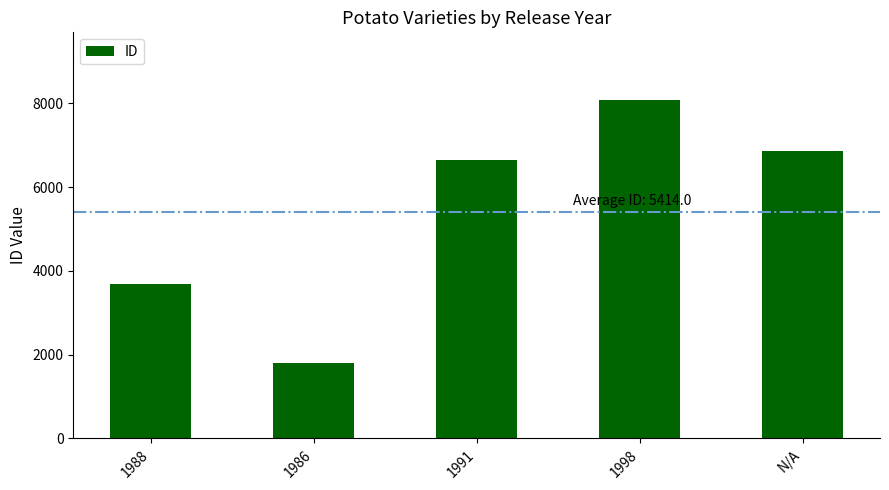

List the labels in order of value, largest first.

1998, N/A, 1991, 1988, 1986